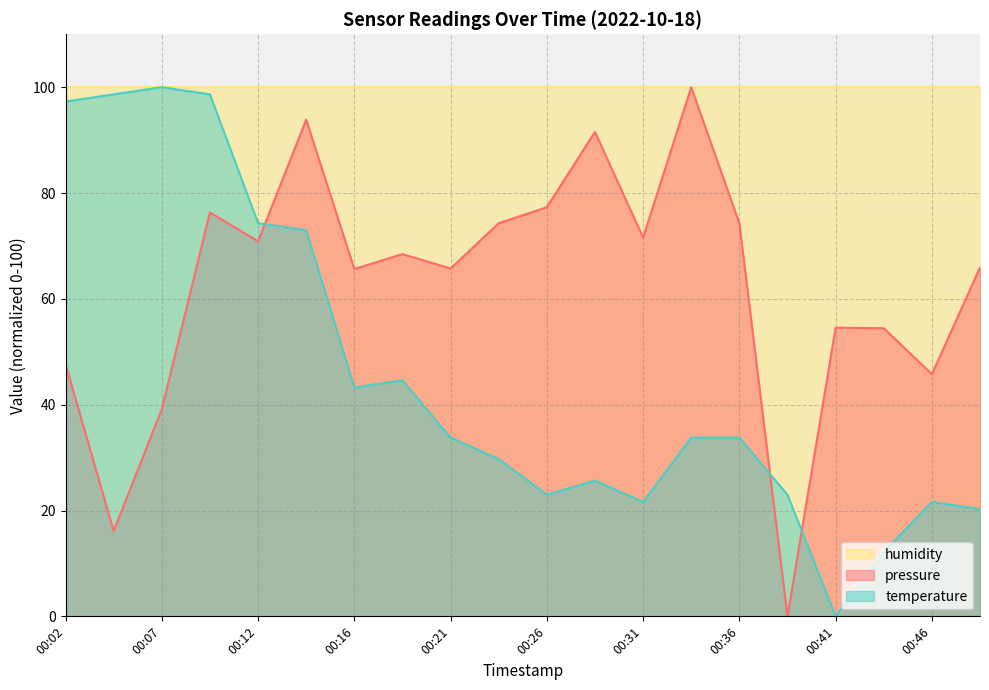

Where do pressure and temperature first cross each other?

00:12 and 00:14